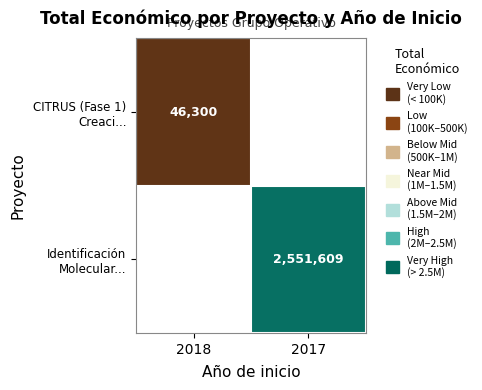

At which label does Identificación Molecular... reach its minimum?

2018